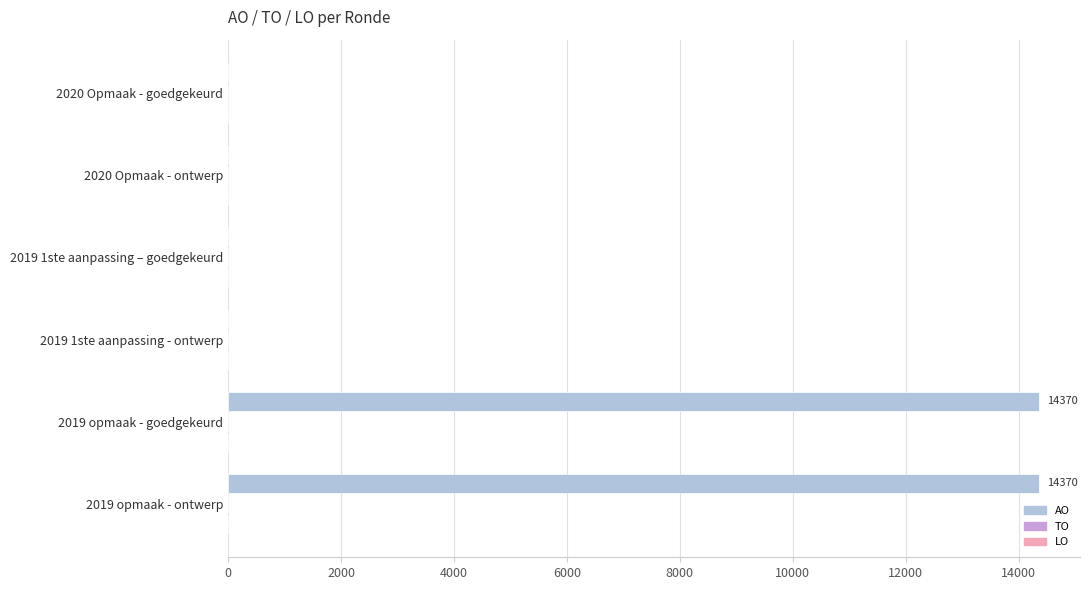

What is the maximum value shown in the chart?

14370